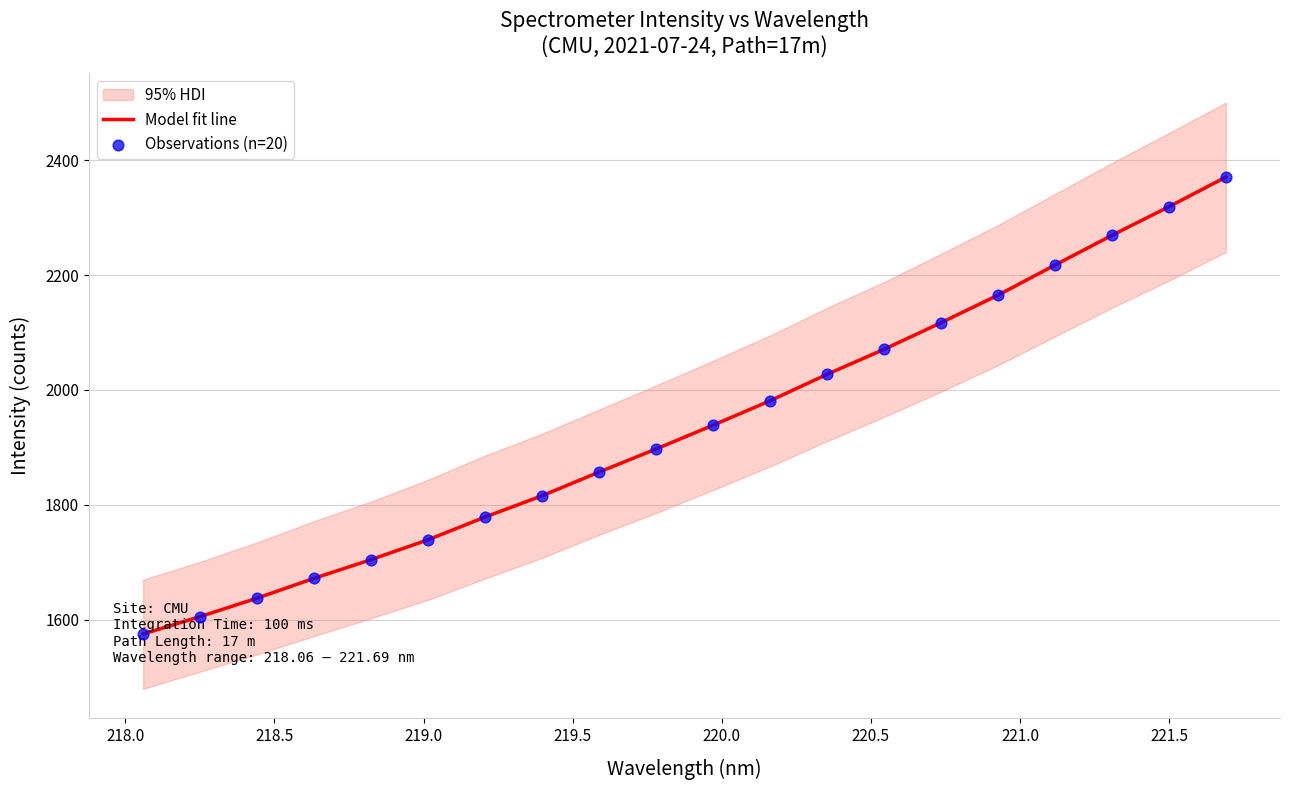

Which series has the largest total across all categories?

Model fit line